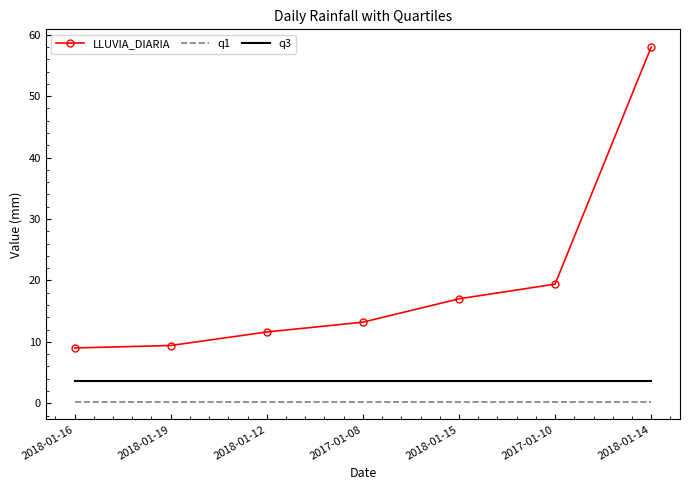

Which series has the widest spread of values?

LLUVIA_DIARIA